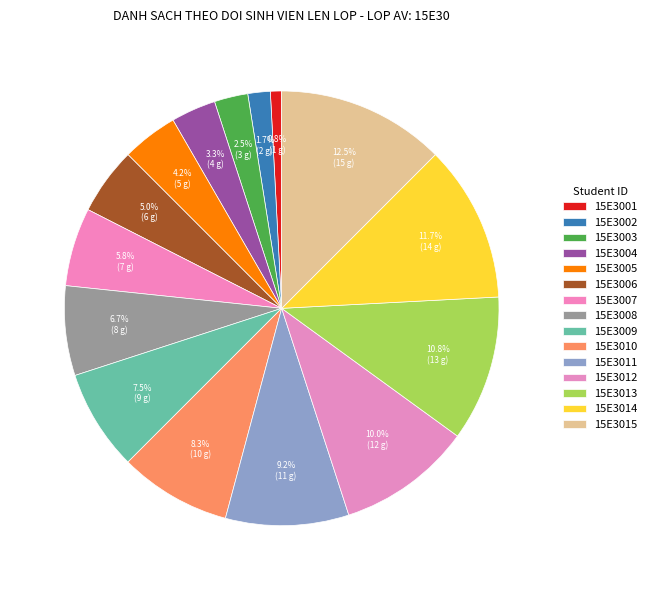

The 15E3007 slice represents 6% of the pie. True or false?

True